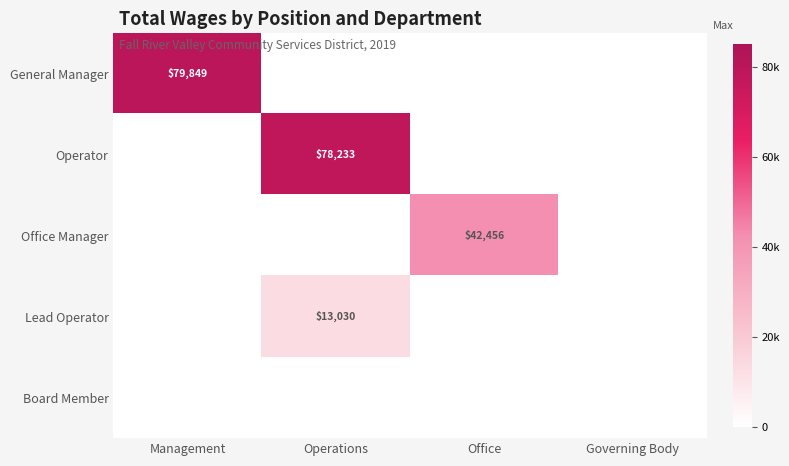

True or false: General Manager has a value of 25039 at Management.

False